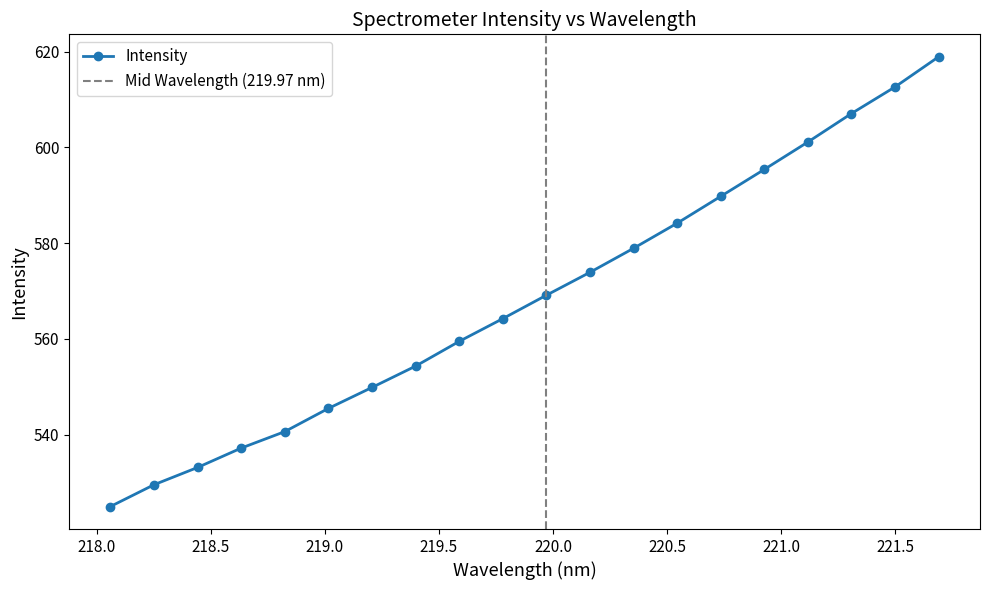

How many categories are shown in the chart?

20